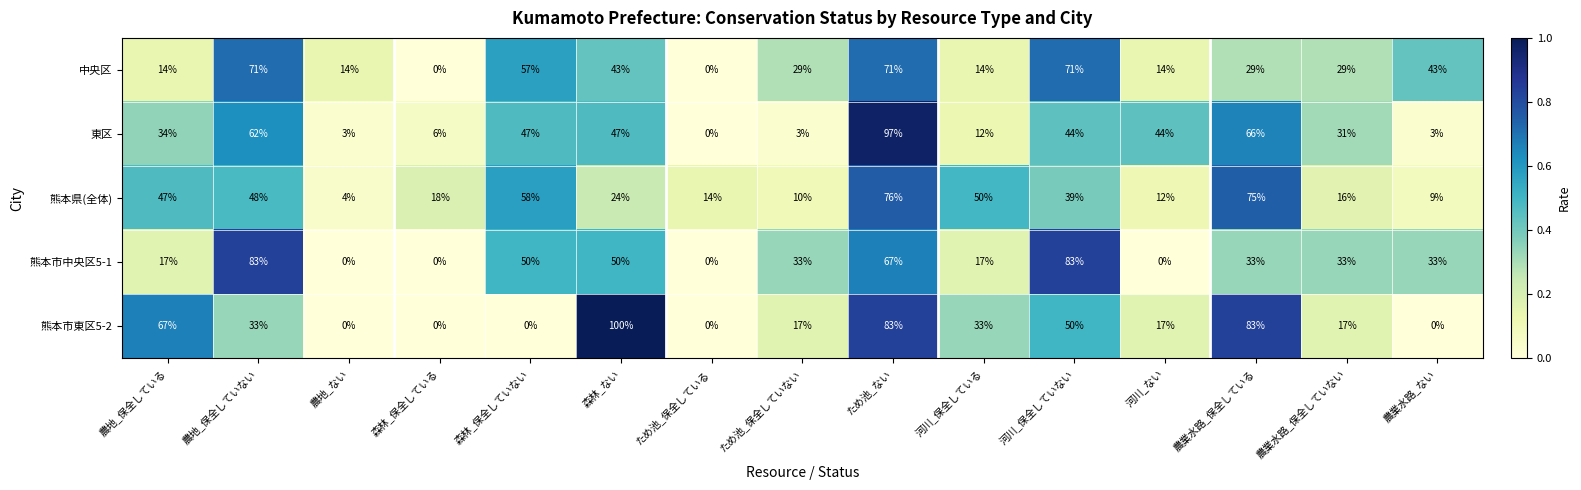

What is the spread (max minus min) of values at 農業水路_ない?

43